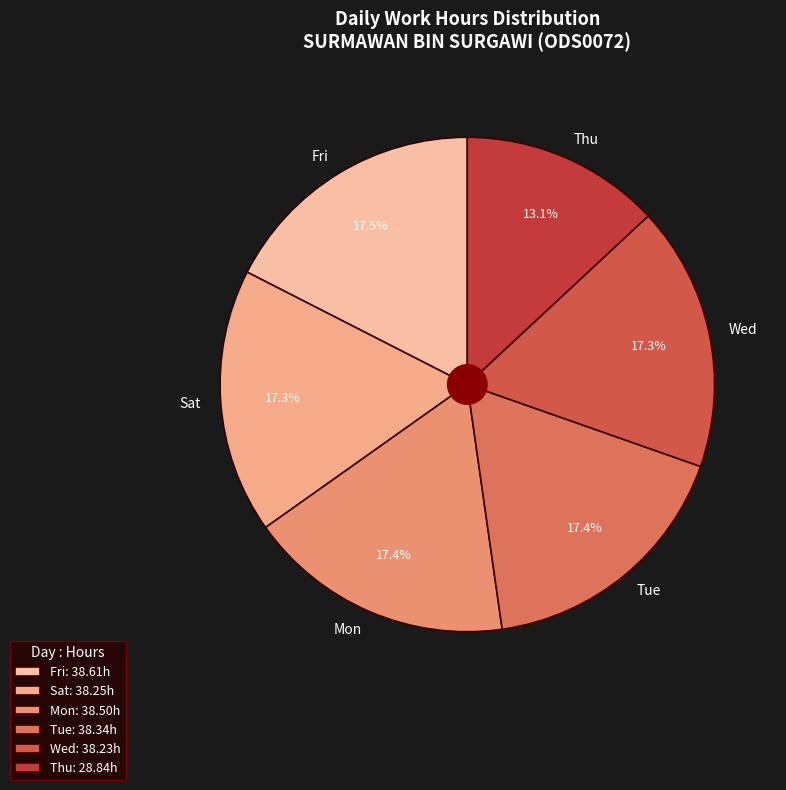

What is the ratio of the value at Tue to the value at Wed?

1.0